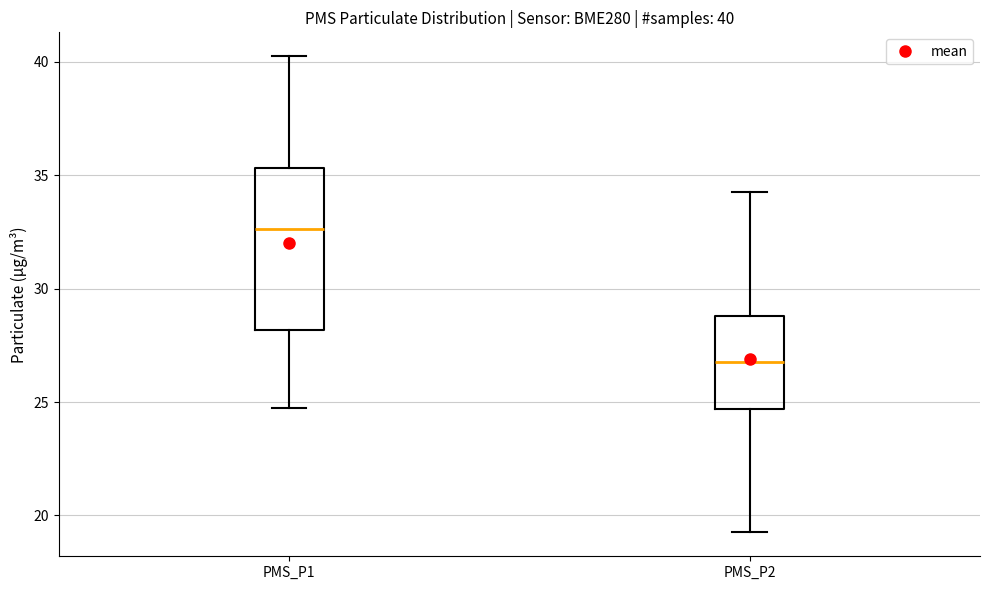

Which box's median line is the highest?

PMS_P1